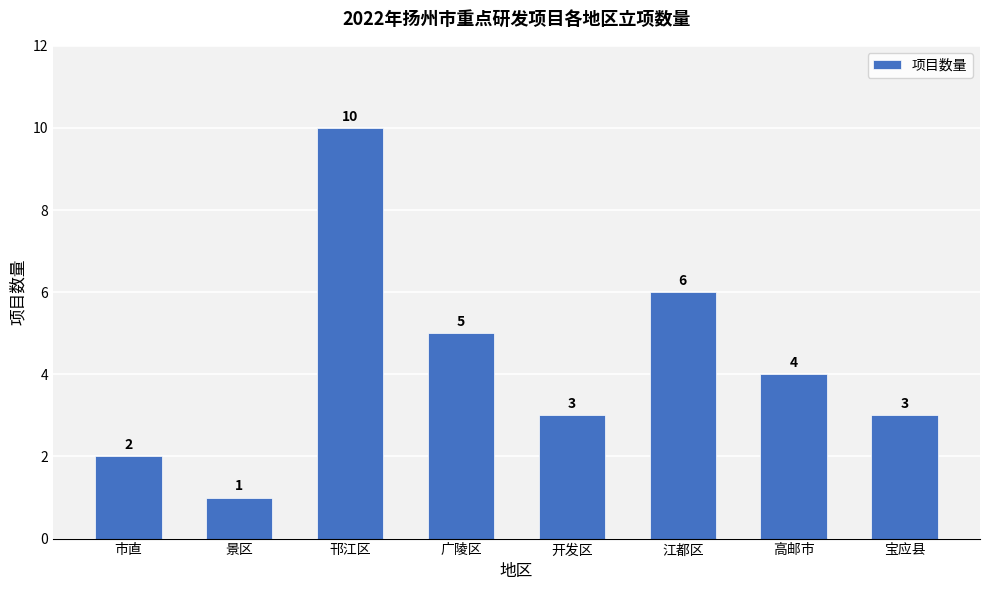

The value at 广陵区 is 5. True or false?

True